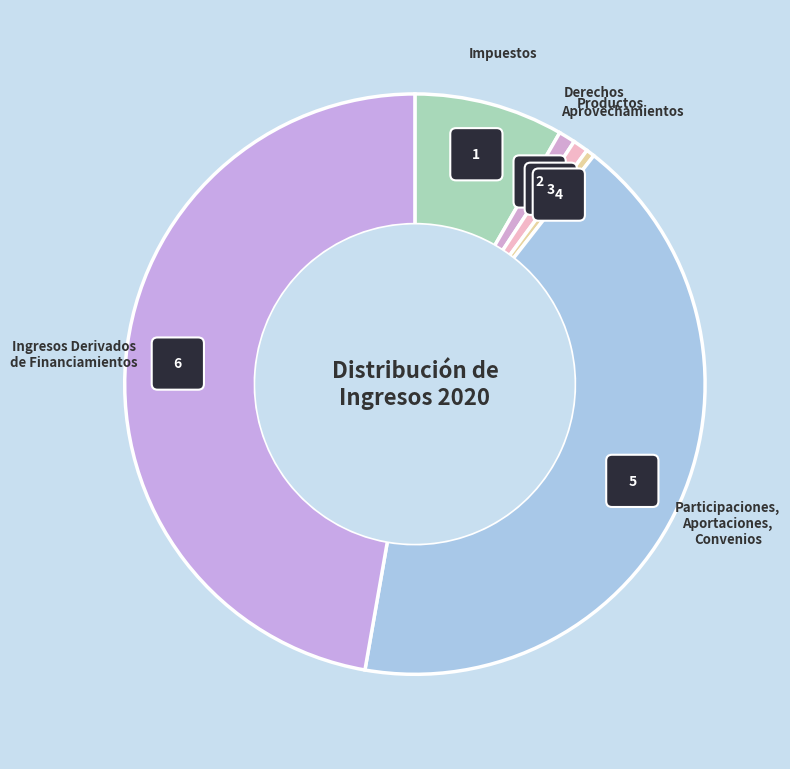

To the nearest percent, what is the combined percentage of Participaciones,
Aportaciones,
Convenios and Ingresos Derivados
de Financiamientos?

89%